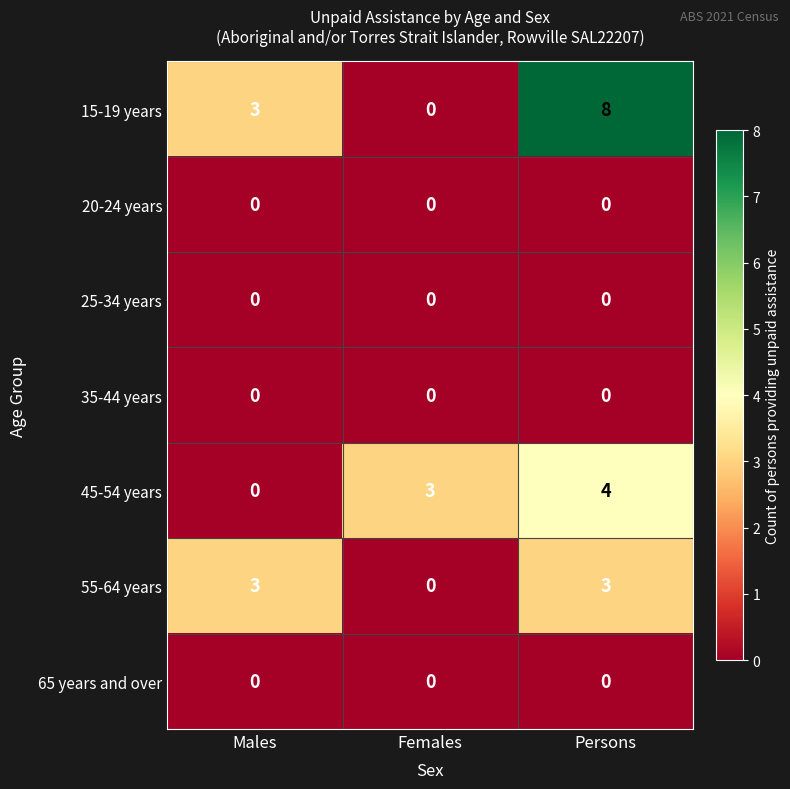

The 15-19 years series shows 3 at Males. True or false?

True